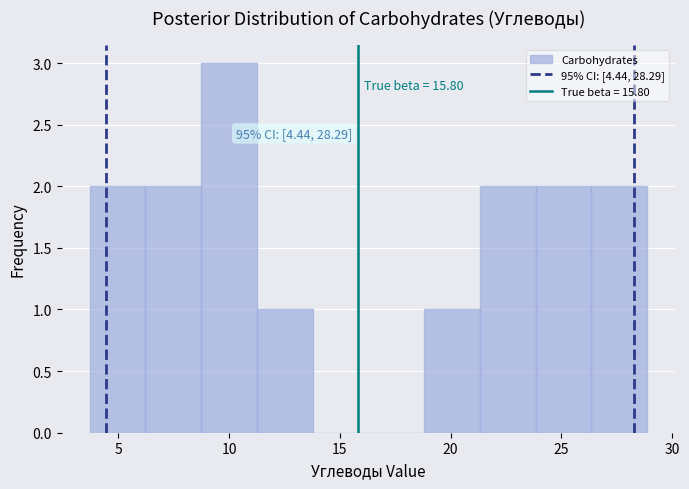

Over which range of the x-axis is the bar tallest?

8.5 to 11.5